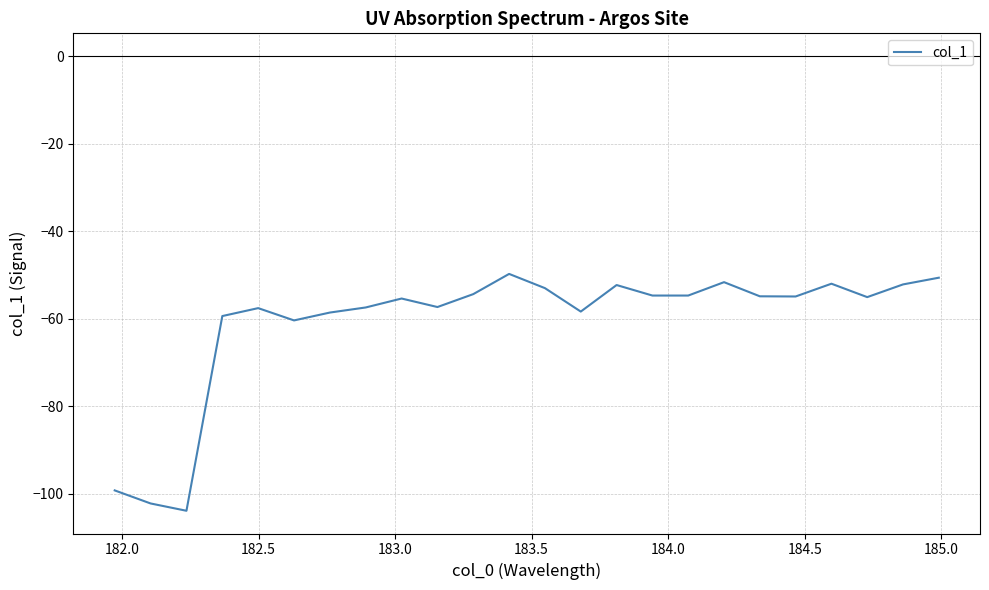

What is the smallest value displayed?

-103.8